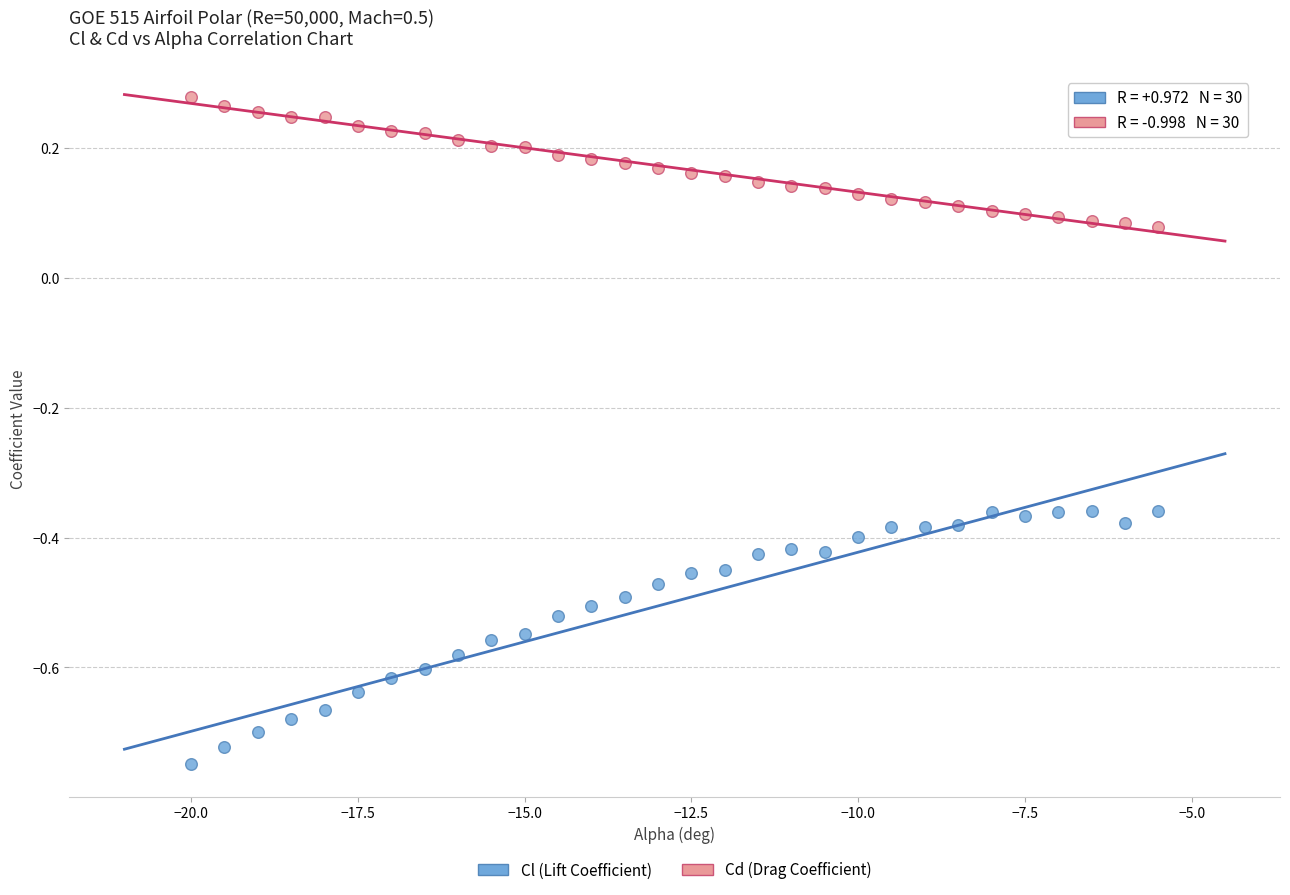

What are all the series names shown in the legend?

Cl (Lift Coefficient), Cd (Drag Coefficient)